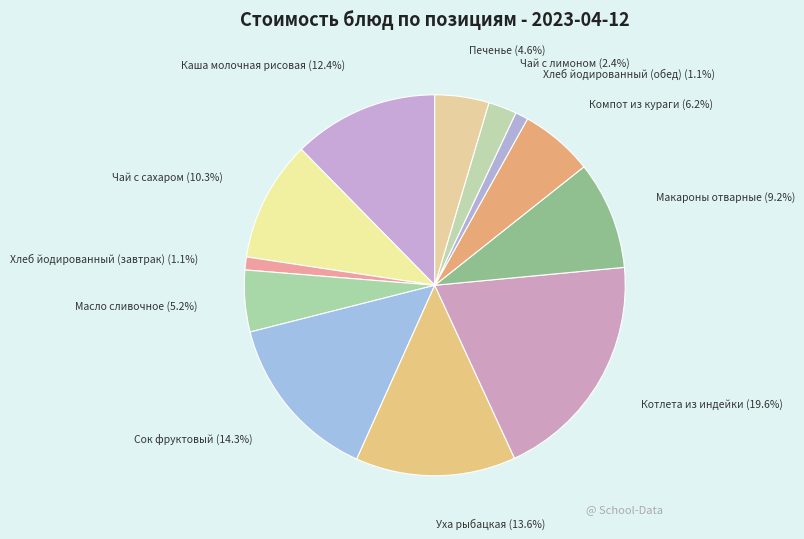

The Хлеб йодированный (завтрак) slice represents 1% of the pie. True or false?

True